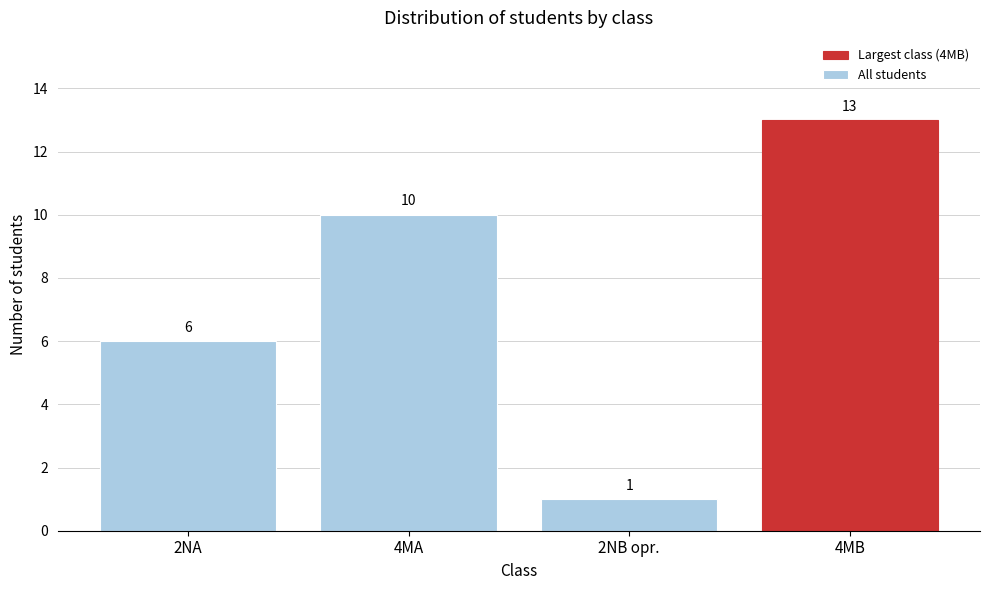

Reading left to right, what are all the values shown in this chart?

2NA=6	4MA=10	2NB opr.=1	4MB=13